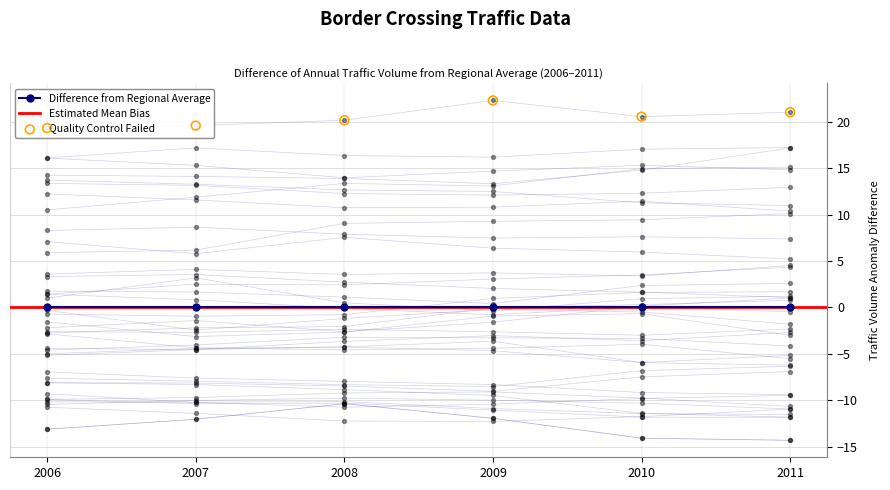

Is the value of 2008 at FR-FR_CH greater than the value of 2009 at ES-FR_ES?

No